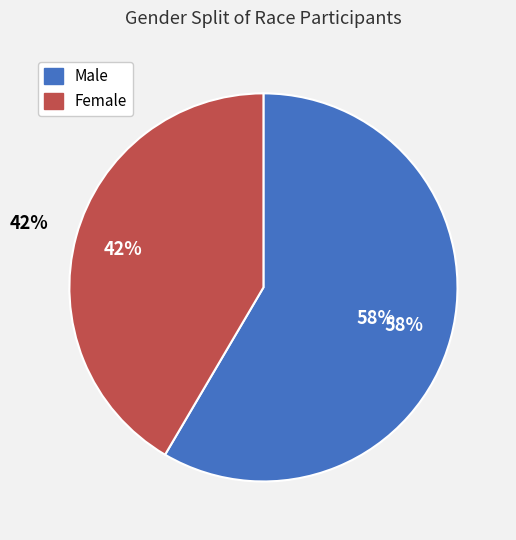

Does any single category account for the majority?

Yes